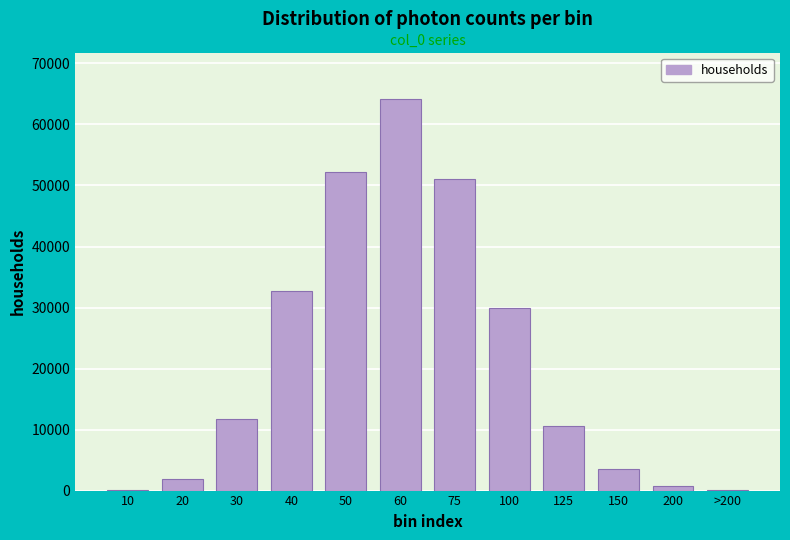

What is the sum of all values?

258899